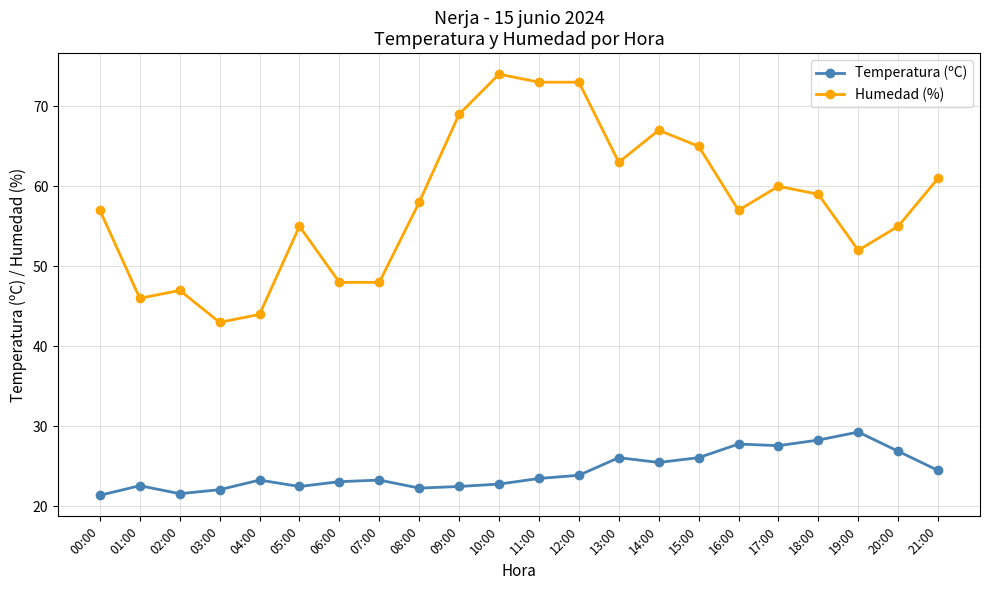

At which label does Humedad (%) reach its peak?

10:00